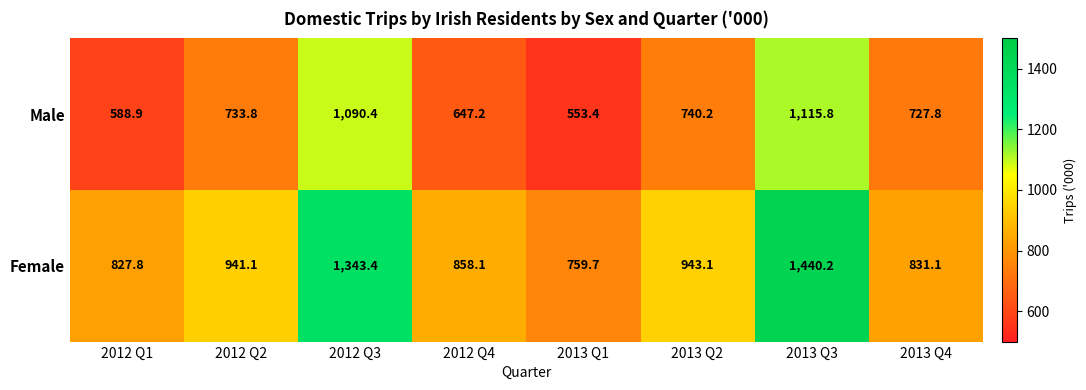

What is the minimum value for Female?

759.7